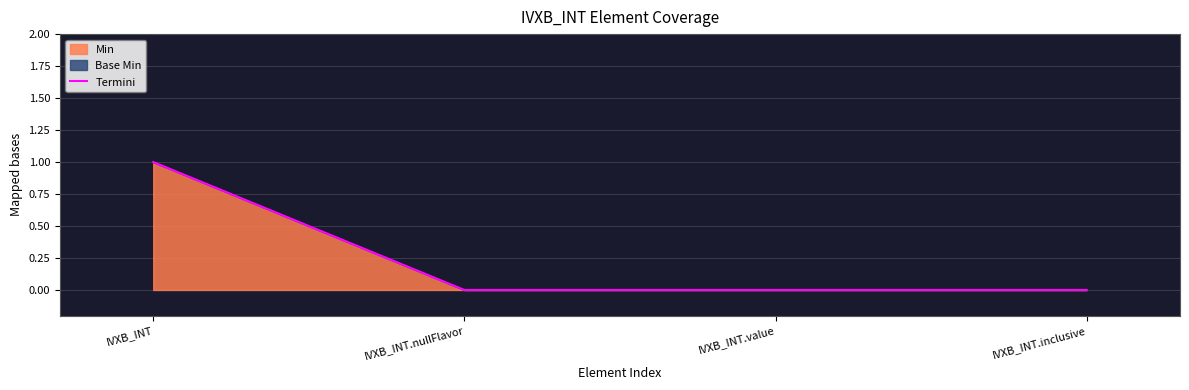

What is the label of the 2nd point from the left?

IVXB_INT.nullFlavor